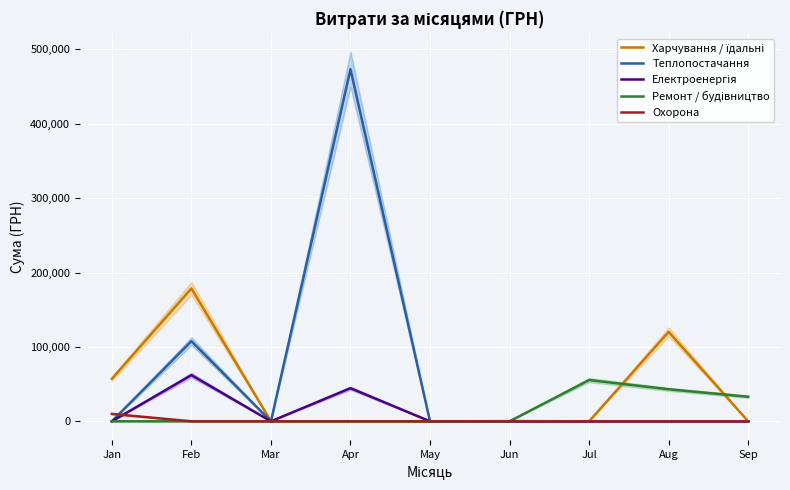

How many positive values does the Харчування / їдальні series have?

3